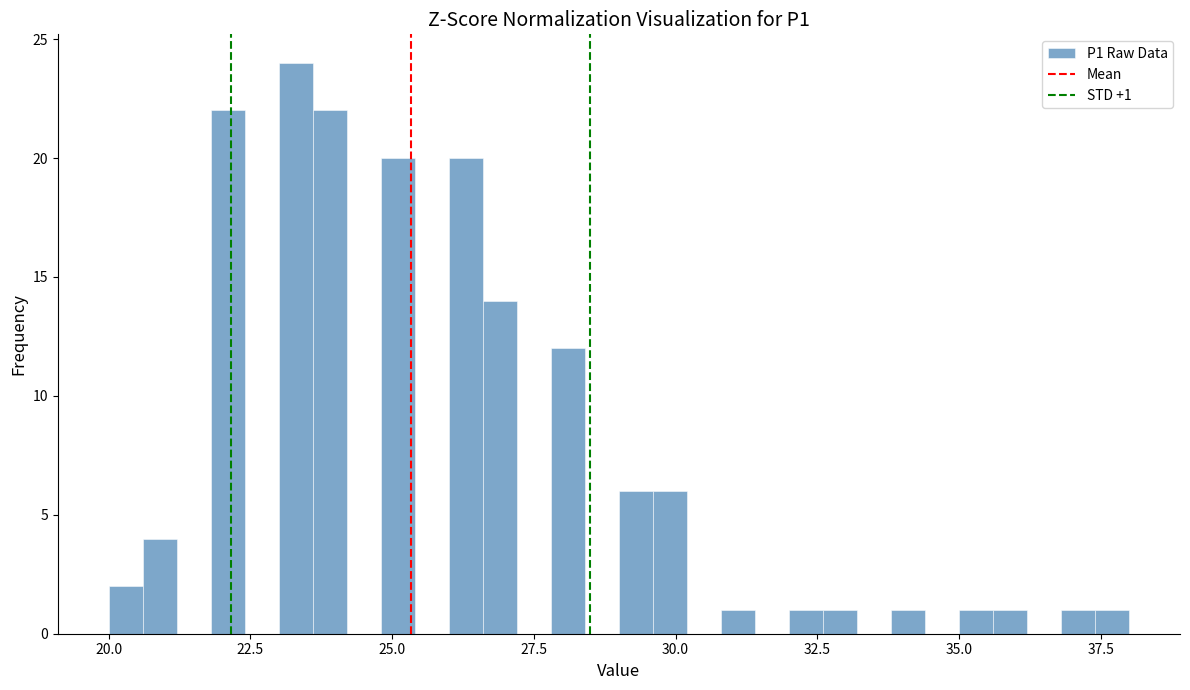

Read against the x-axis, roughly where is the centre of the tallest bar?

23.5